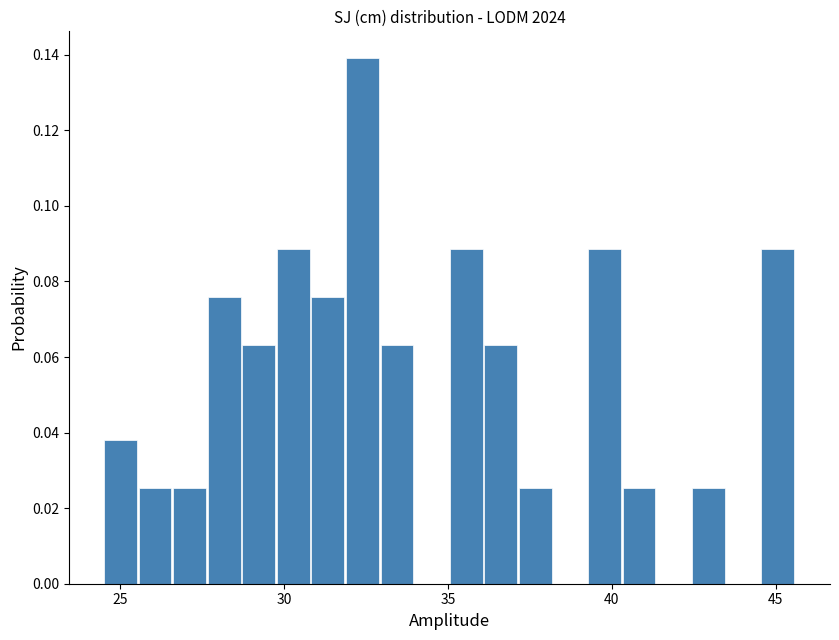

Read against the x-axis, roughly where is the centre of the tallest bar?

32.5